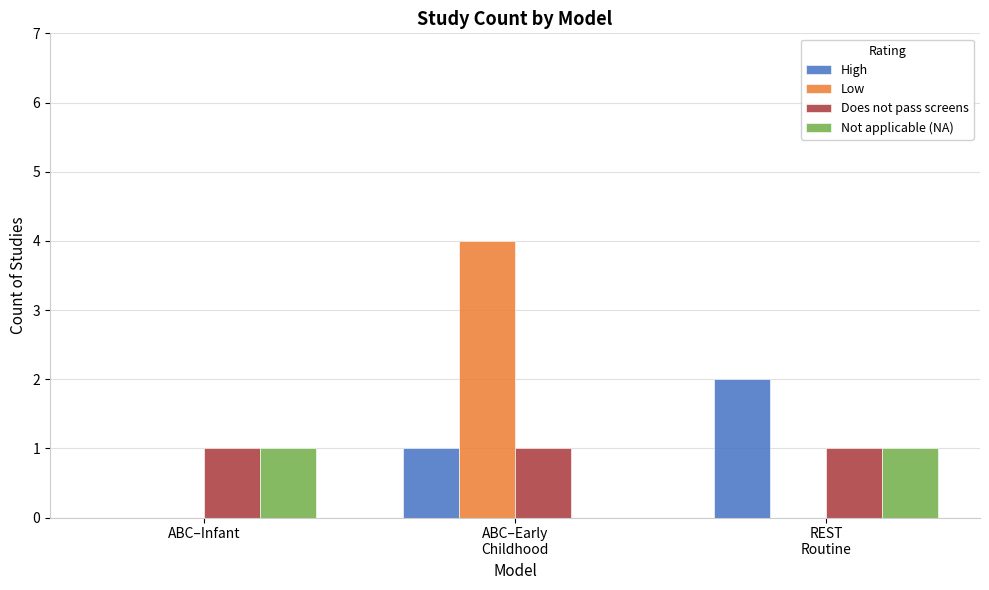

How many data points does each series have?

3